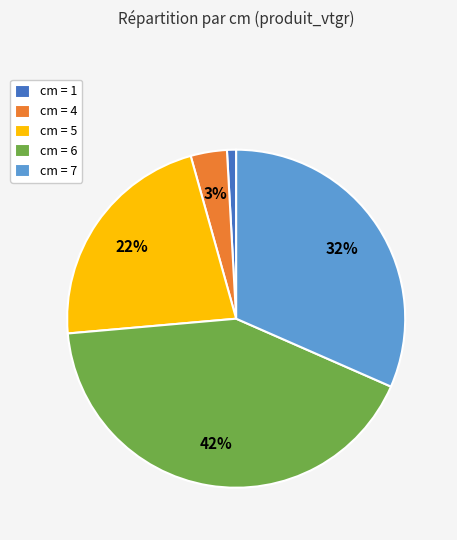

The cm = 7 slice represents 24% of the pie. True or false?

False